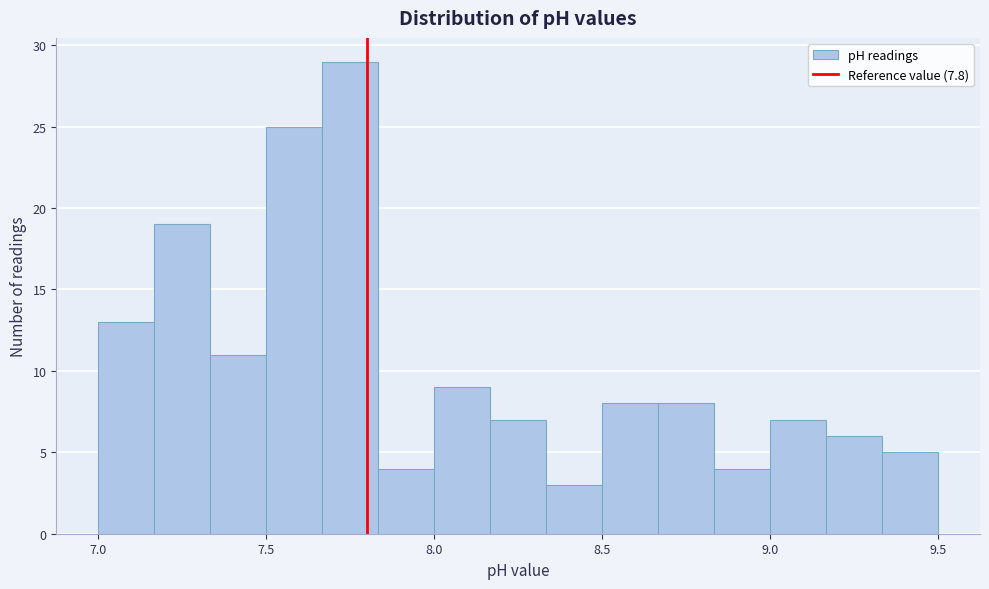

Read against the x-axis, roughly where is the centre of the tallest bar?

7.75